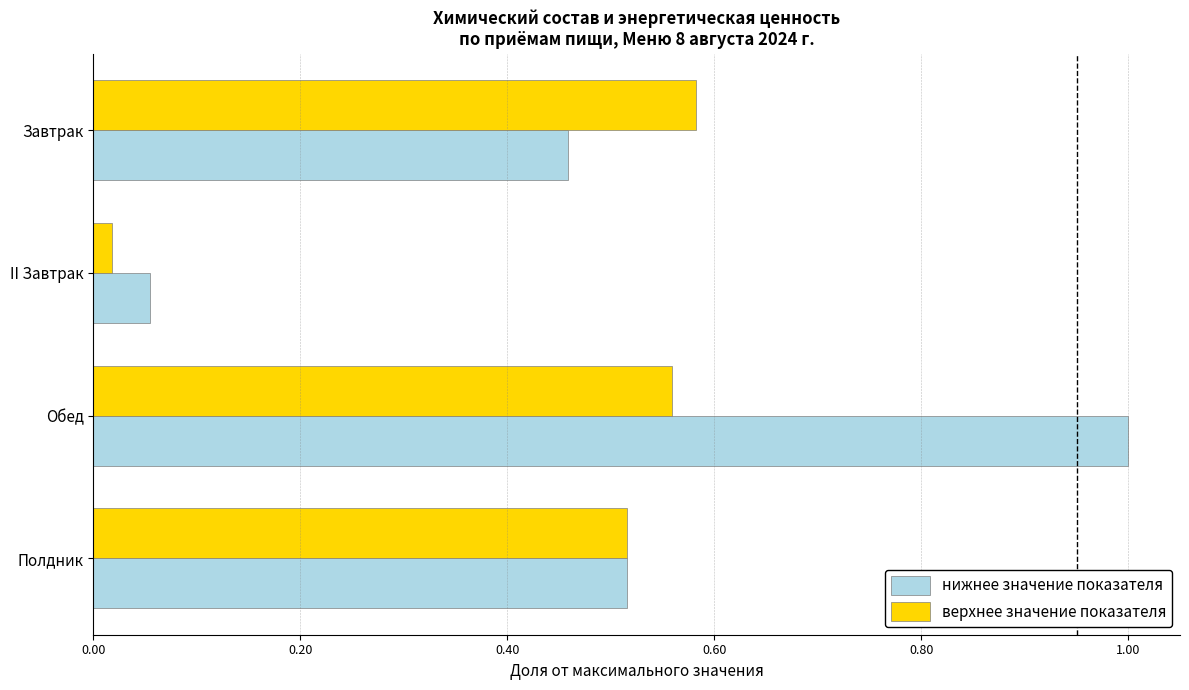

What is the greatest value displayed?

1.0